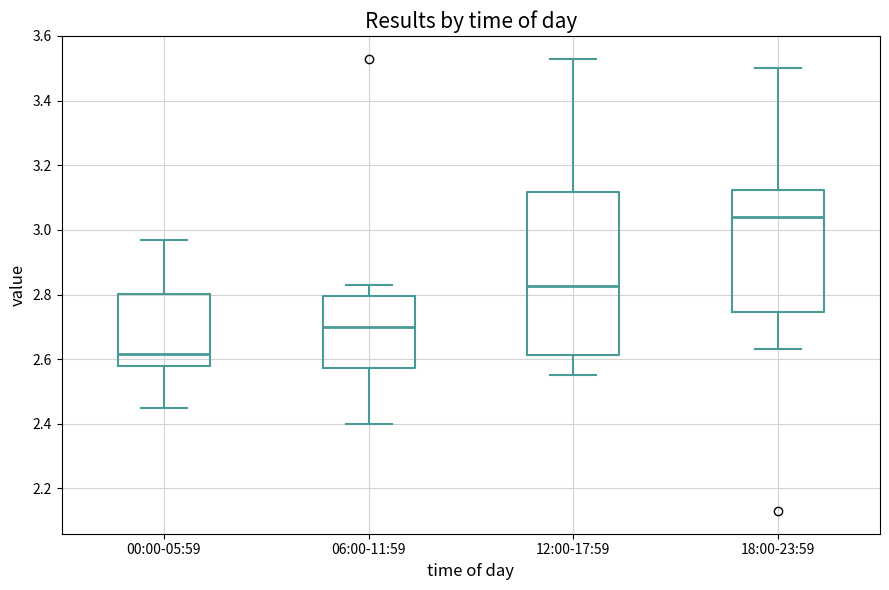

Which box's median line is the highest?

18:00-23:59